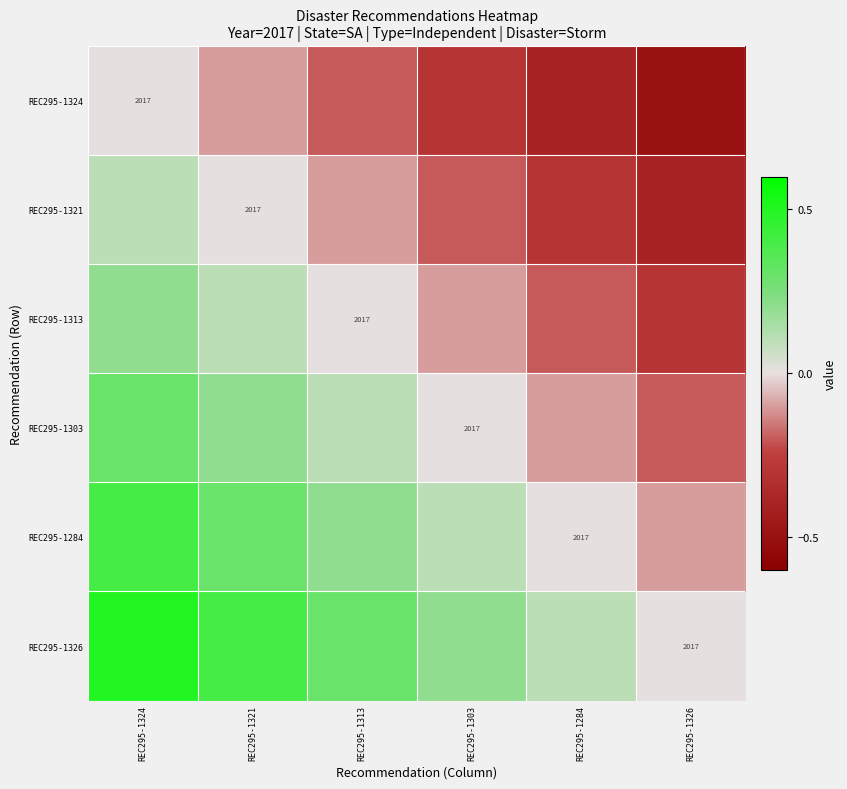

List the series in order of their peak value, highest first.

REC295-1326, REC295-1284, REC295-1303, REC295-1313, REC295-1321, REC295-1324